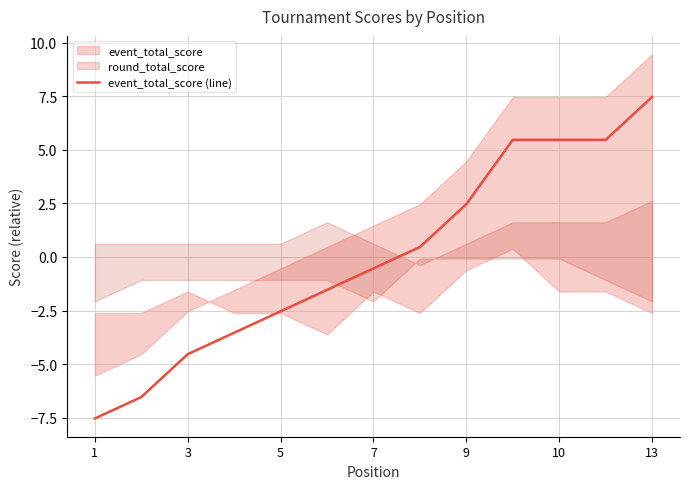

True or false: the data has more than 2 interior local peaks.

False